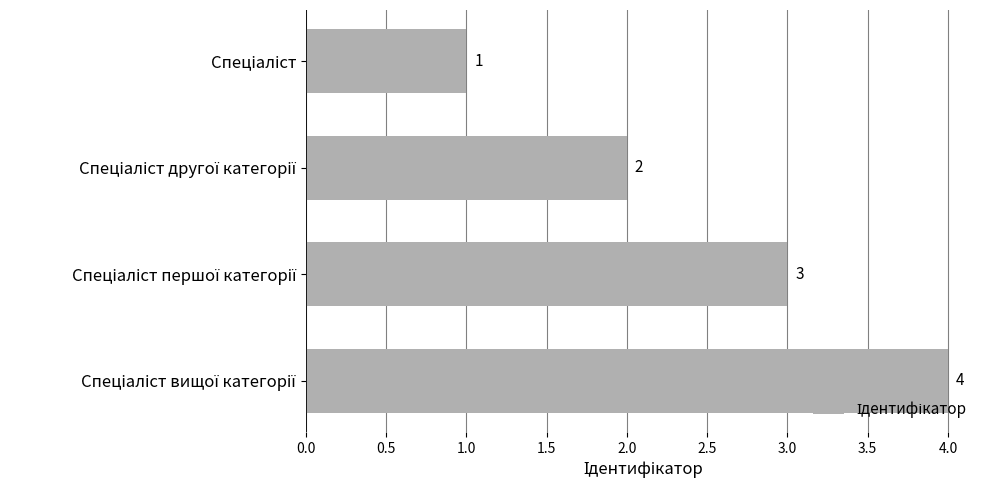

What is the value of the 2nd bar from the top?

2